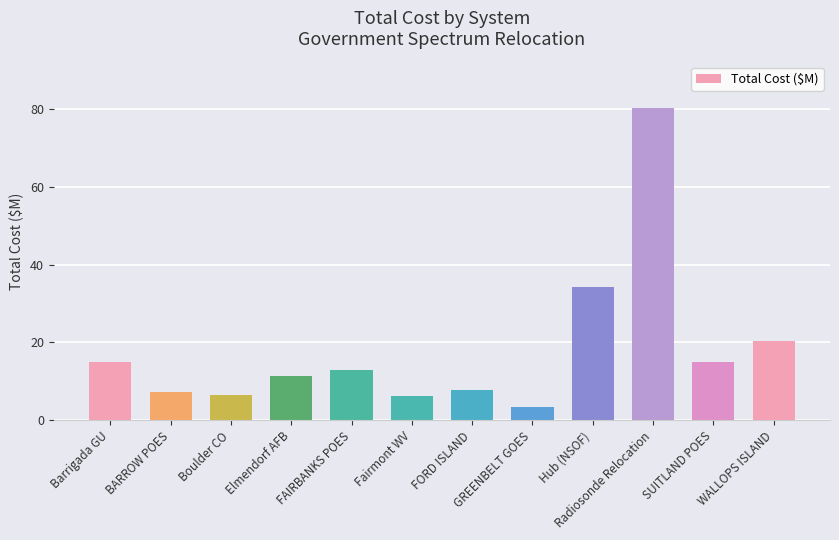

At which category does the chart reach its minimum across all series?

GREENBELT GOES